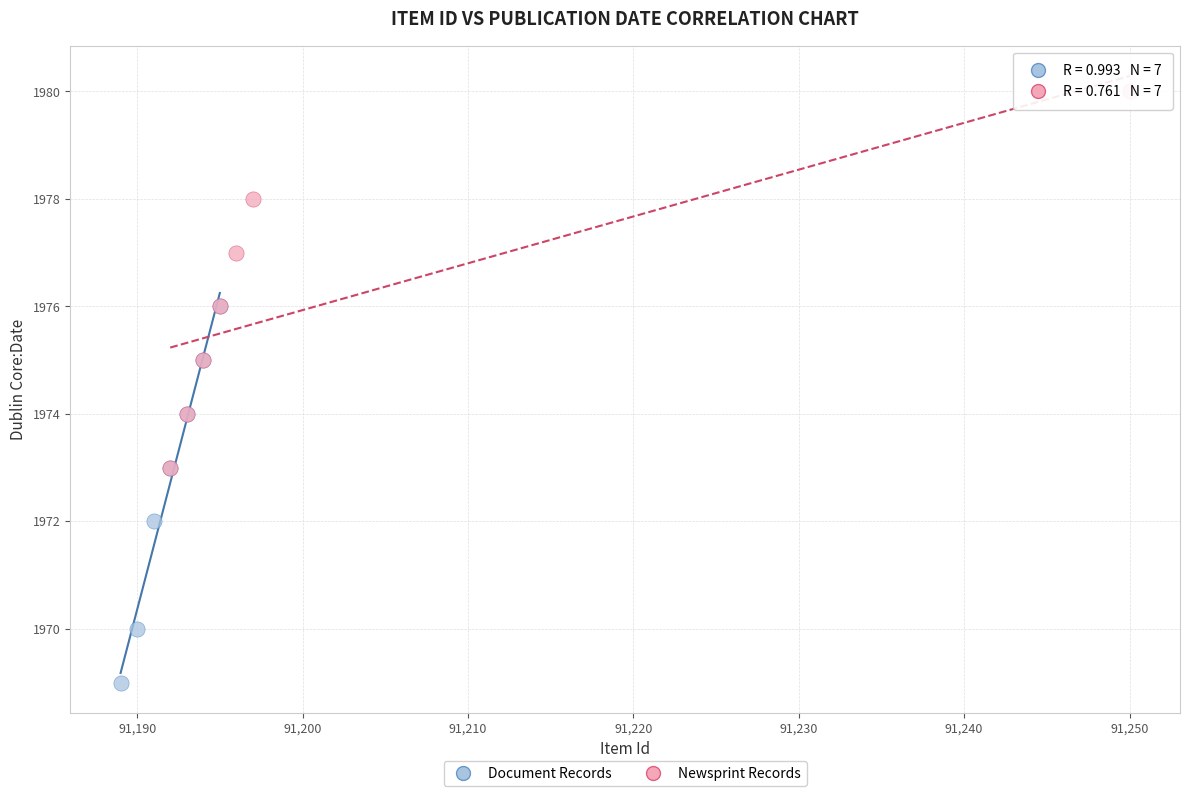

Which series contains the highest Y value?

Newsprint Records